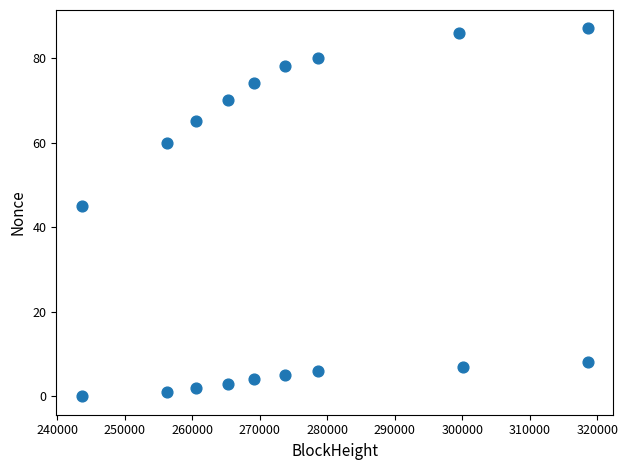

What Y value in the scatter plot is closest to 43?

45